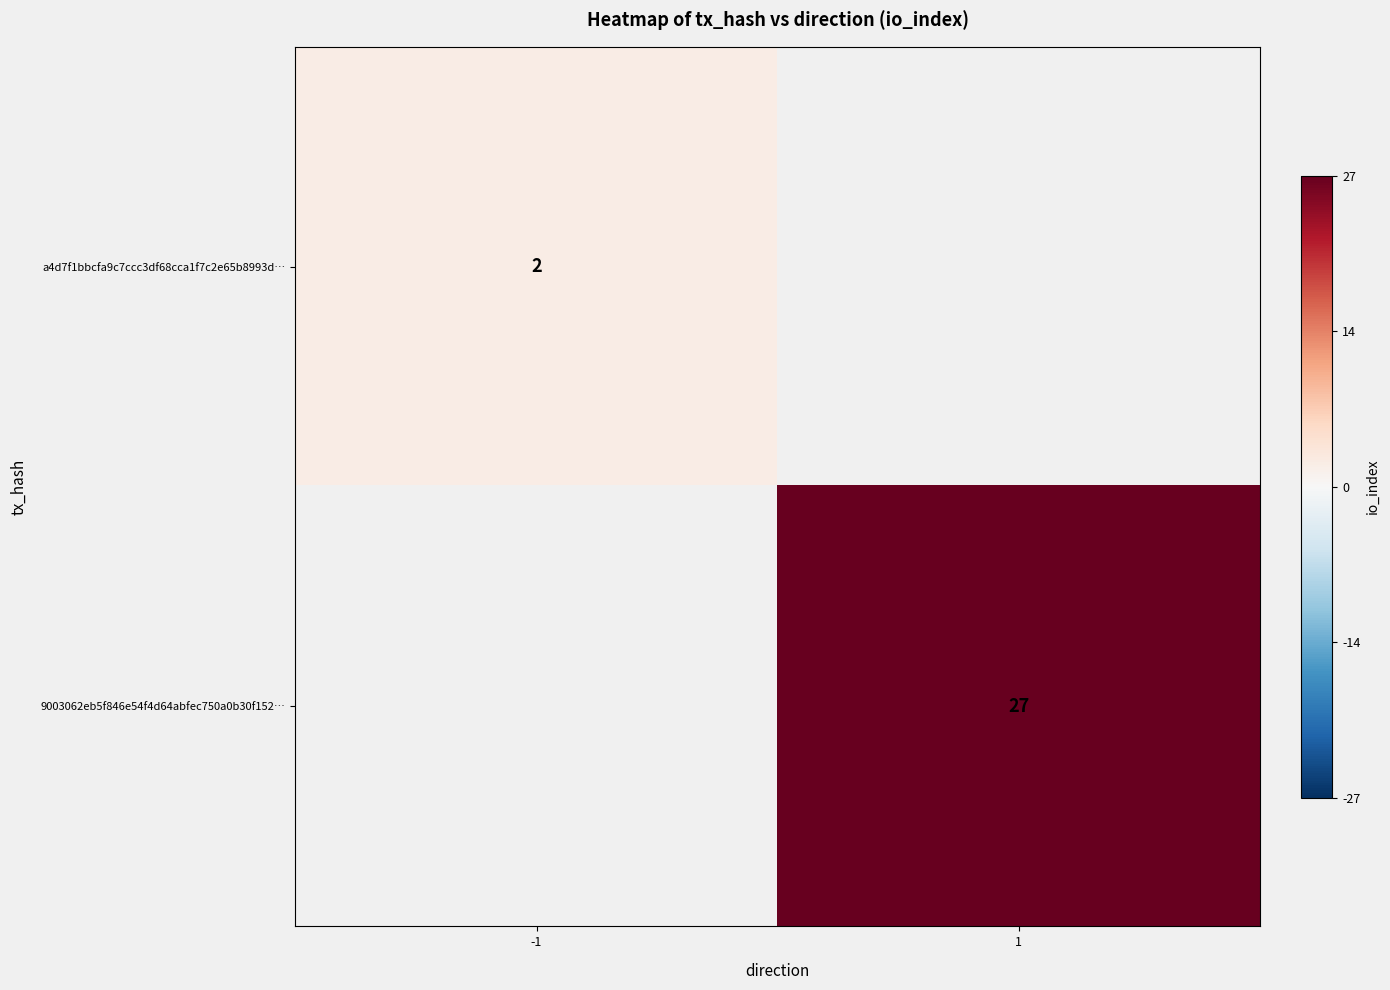

Which series has the largest range (max minus min)?

a4d7f1bbcfa9c7ccc3df68cca1f7c2e65b8993d…